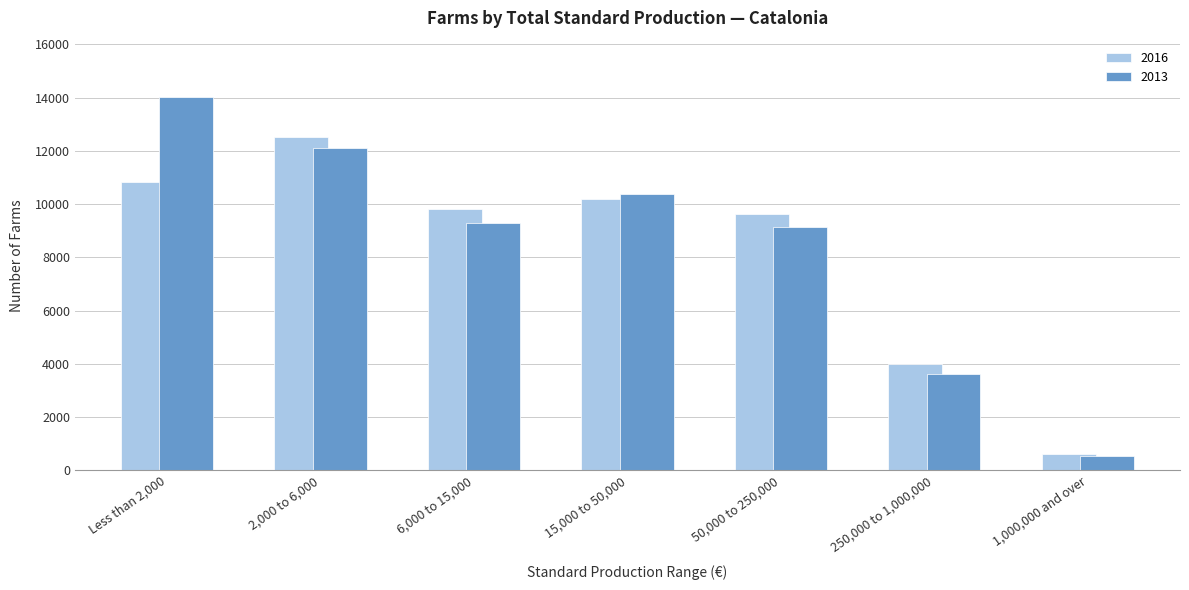

Reading left to right, list all the values displayed in this chart.

2016: 10818	12520	9813	10186	9617	3984	605
2013: 14033	12123	9289	10362	9153	3617	520